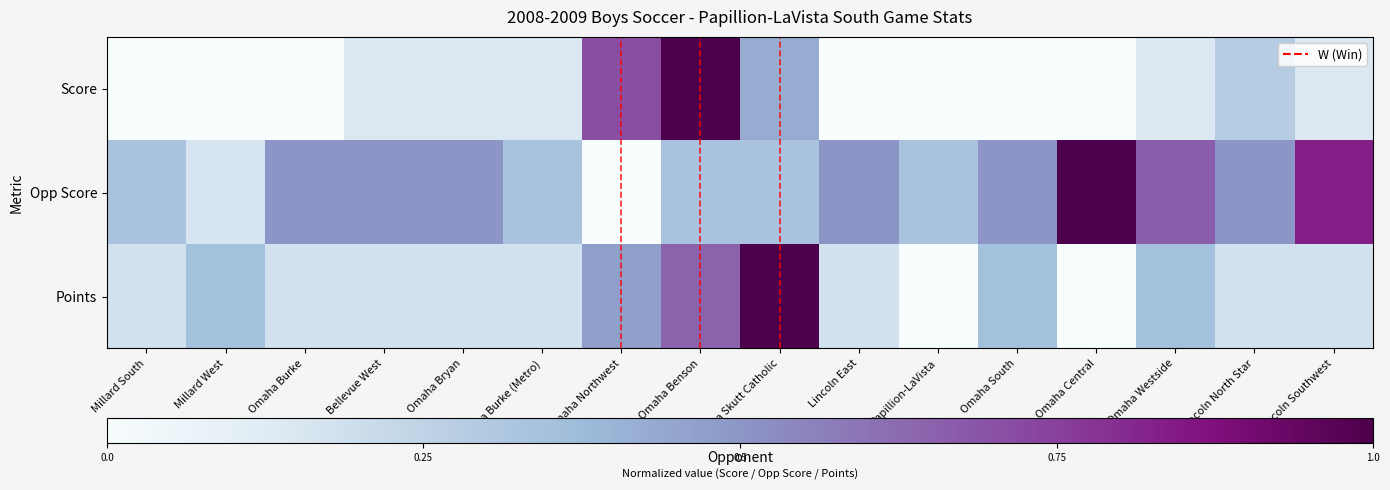

At how many categories does at least one series exceed 0?

16